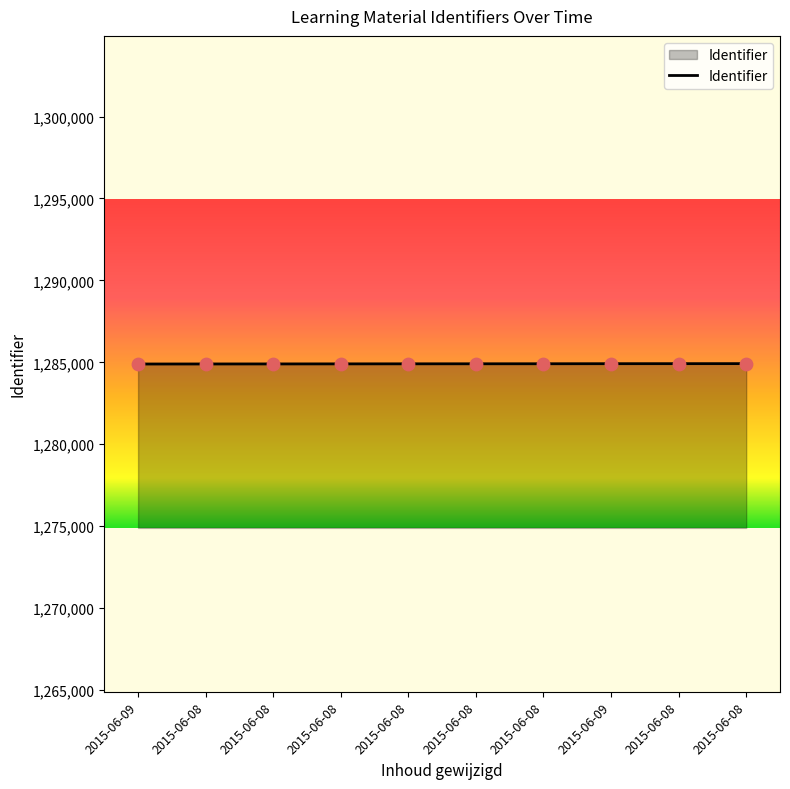

Approximately how many times larger is the value at 2015-06-08 compared to 2015-06-08?

1.0